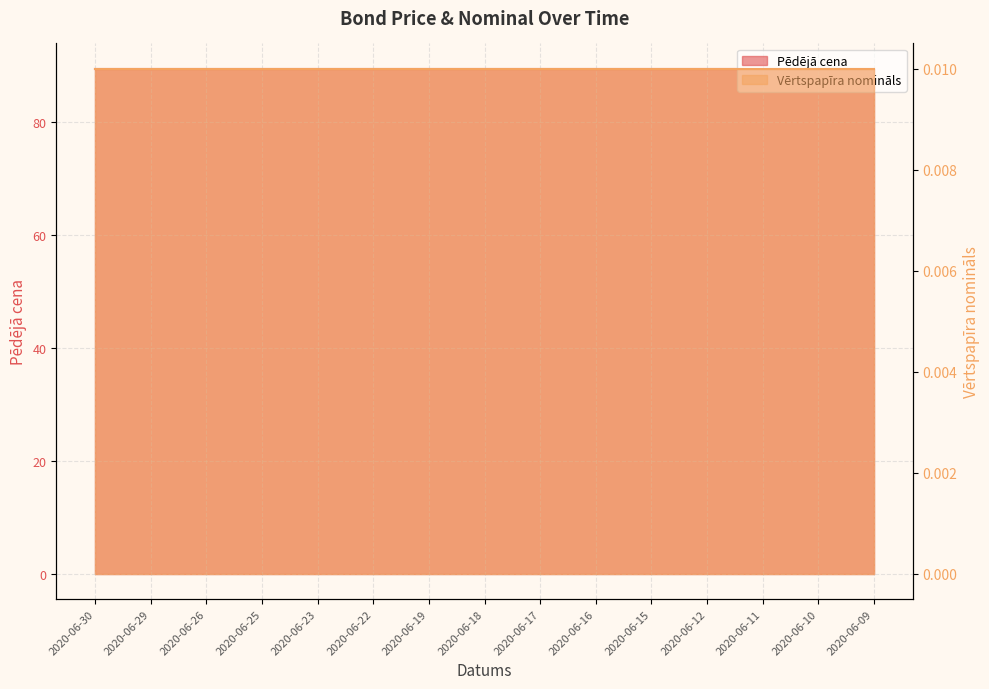

How many data points does each series have?

15